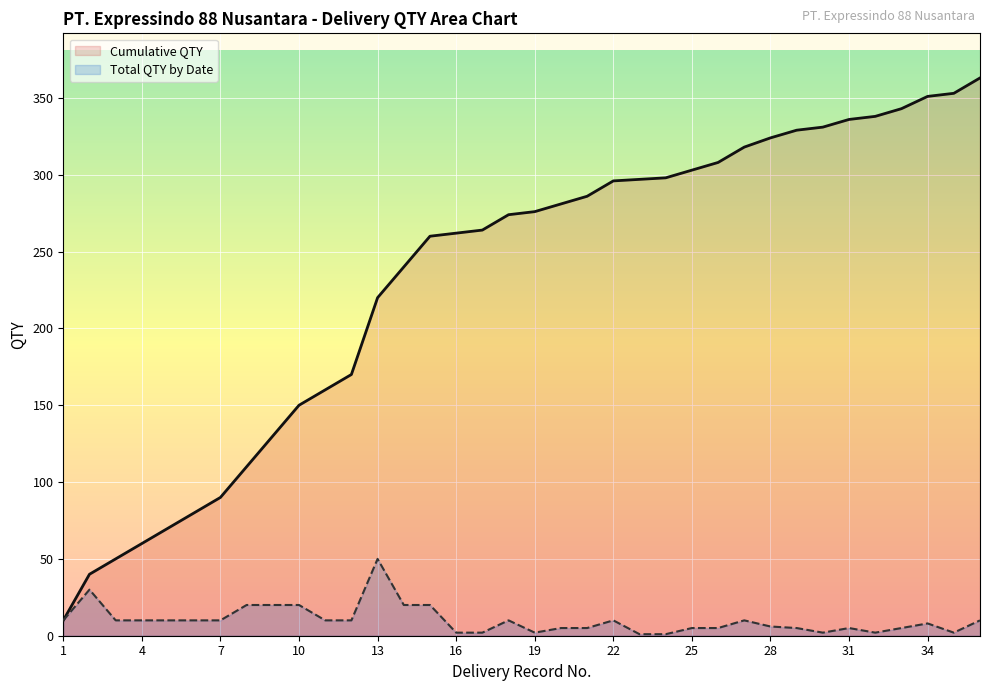

True or false: Total QTY by Date and Cumulative QTY intersect in this chart.

False